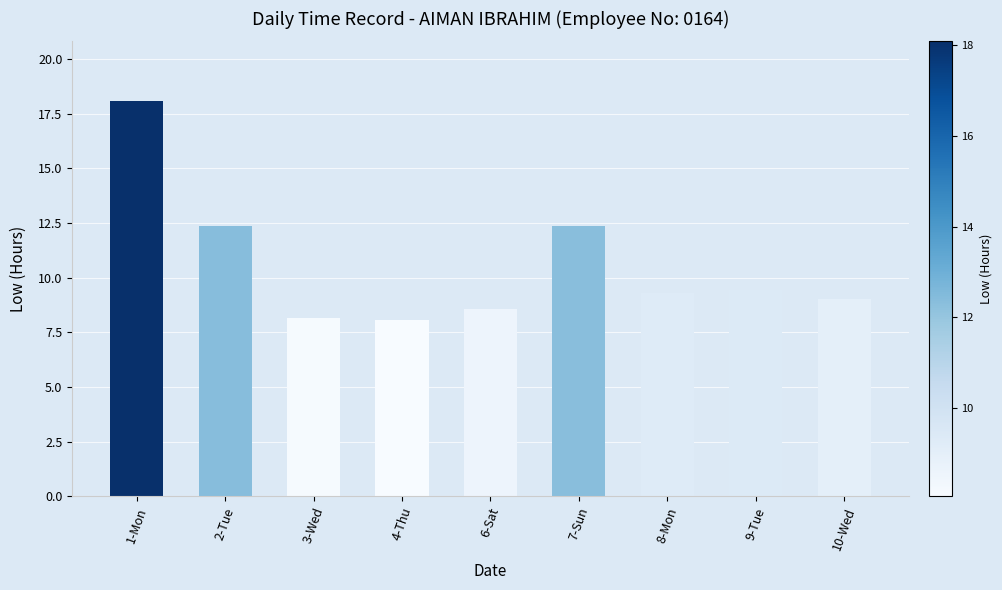

Count the number of data series in this chart.

1